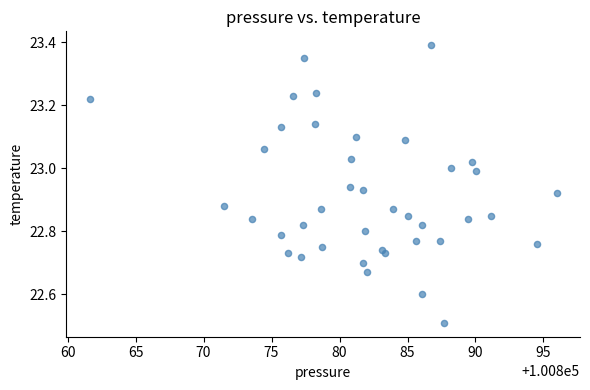

What is the range of Y values (max minus min)?

0.9